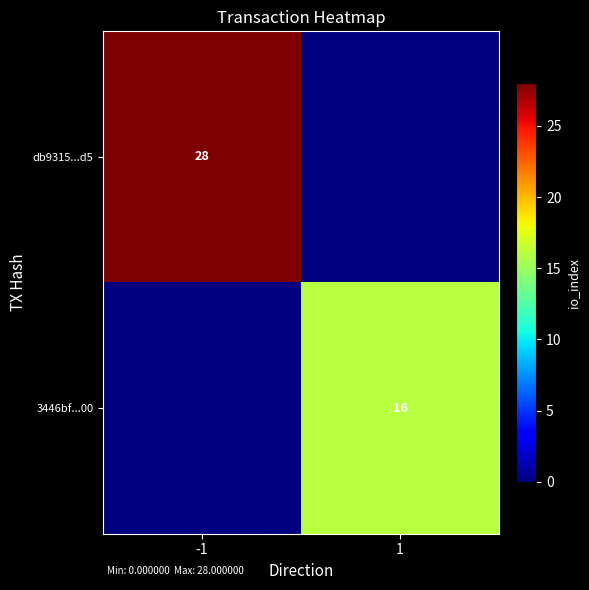

The 3446bf...00 series shows 16 at 1. True or false?

True